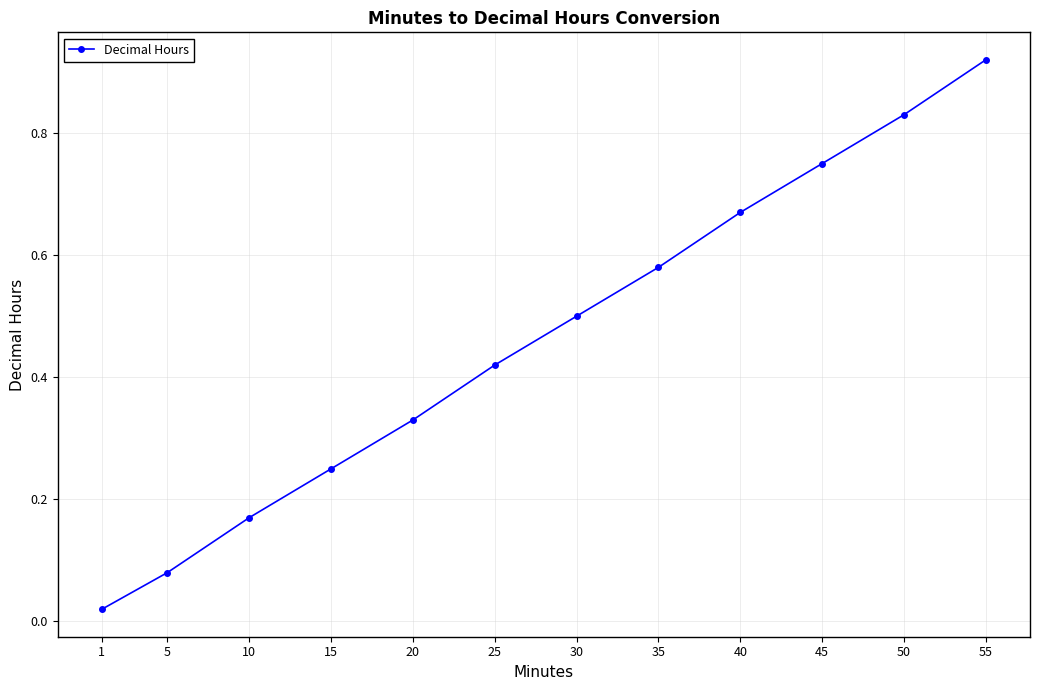

True or false: the data shows 0.5 at 50.

False